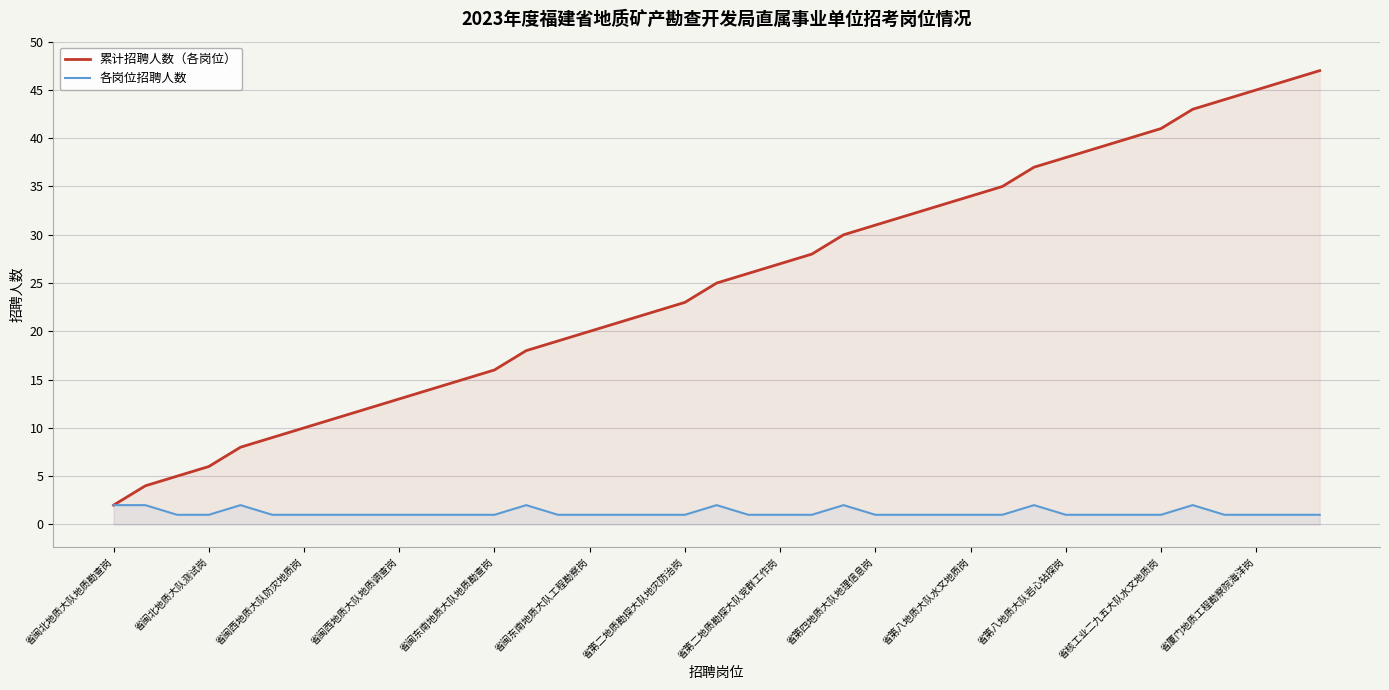

Which series has the largest range (max minus min)?

累计招聘人数（各岗位）